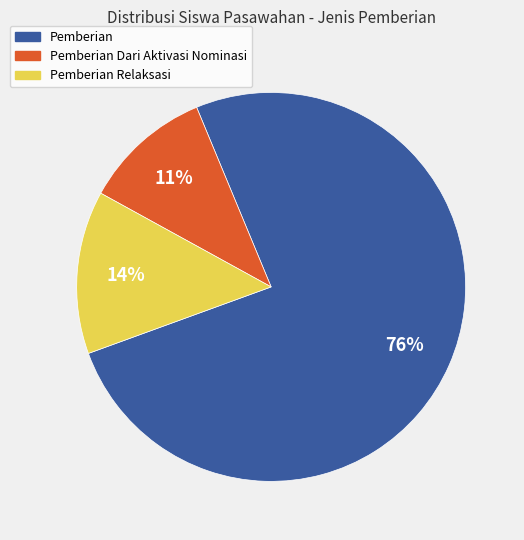

Is there a majority slice in this chart?

Yes